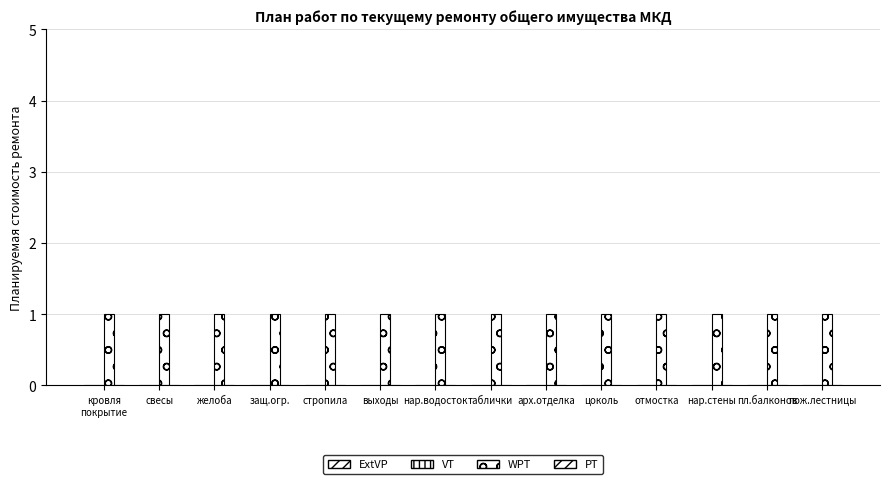

Reading left to right, transcribe all the data shown in this chart.

ExtVP: 0	0	0	0	0	0	0	0	0	0	0	0	0	0
VT: 0	0	0	0	0	0	0	0	0	0	0	0	0	0
WPT: 1	1	1	1	1	1	1	1	1	1	1	1	1	1
PT: 0	0	0	0	0	0	0	0	0	0	0	0	0	0